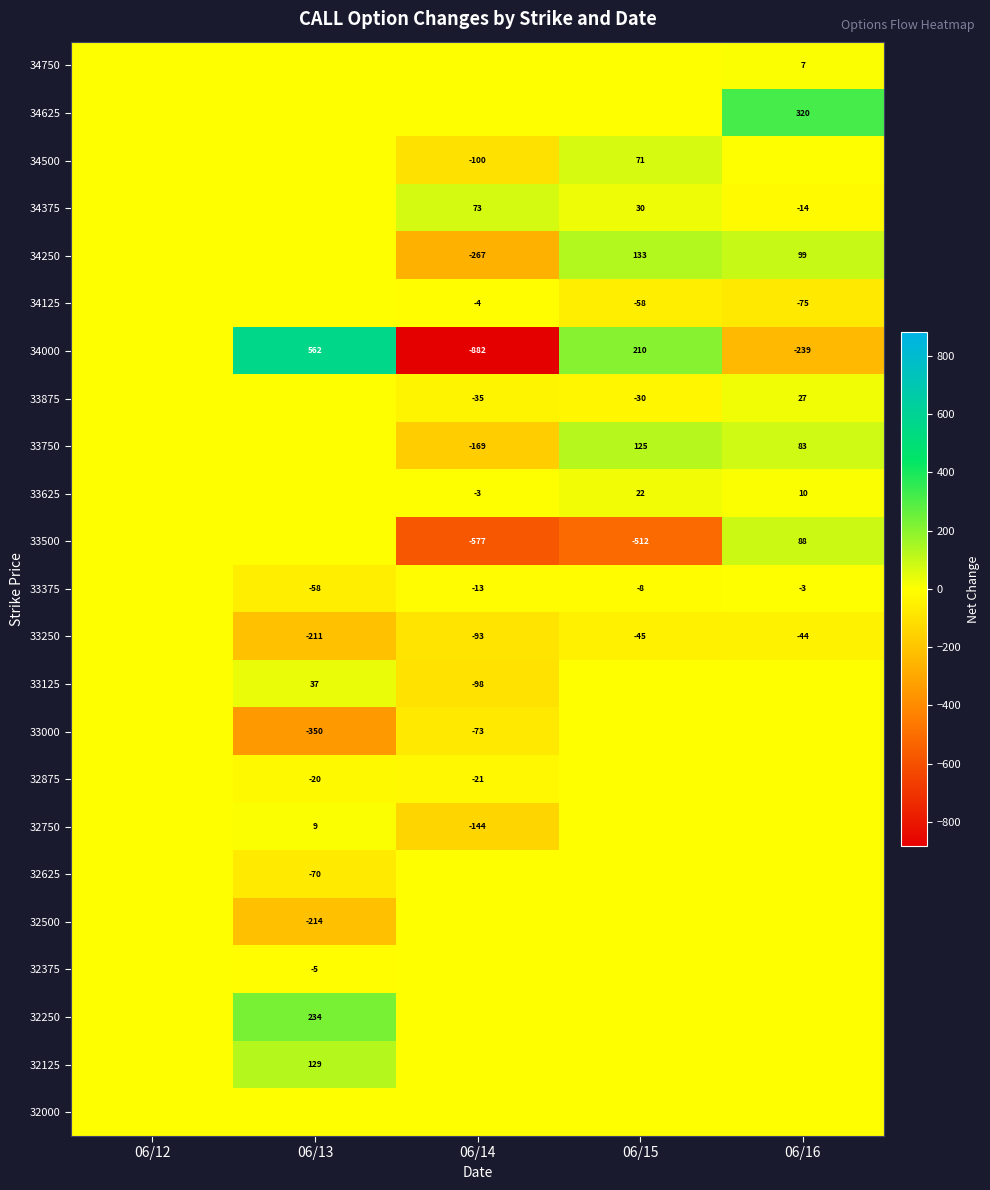

At how many categories does at least one series exceed -748?

5